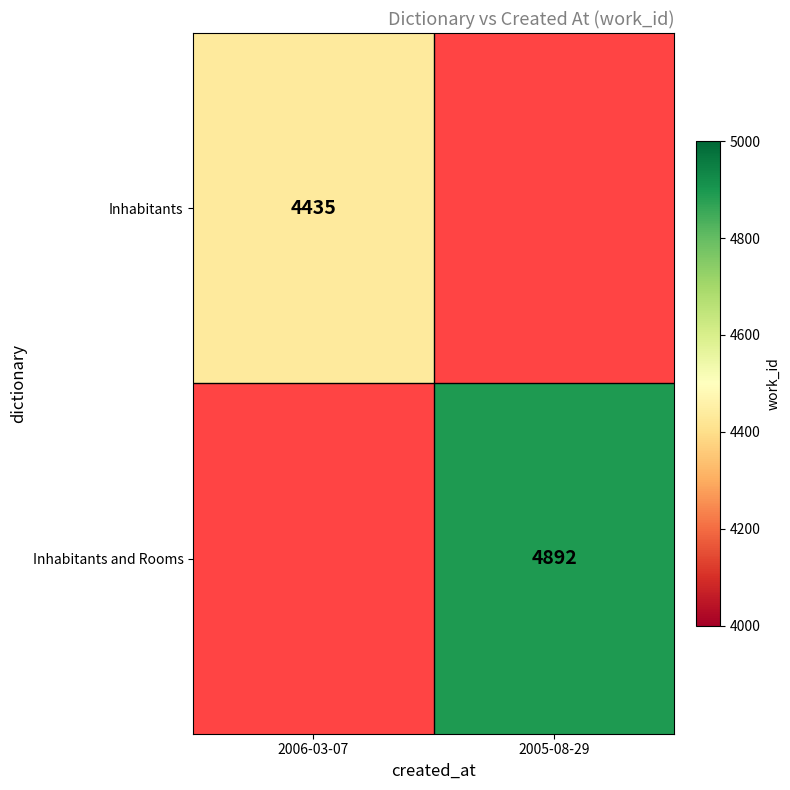

The Inhabitants series shows 4435 at 2006-03-07. True or false?

True